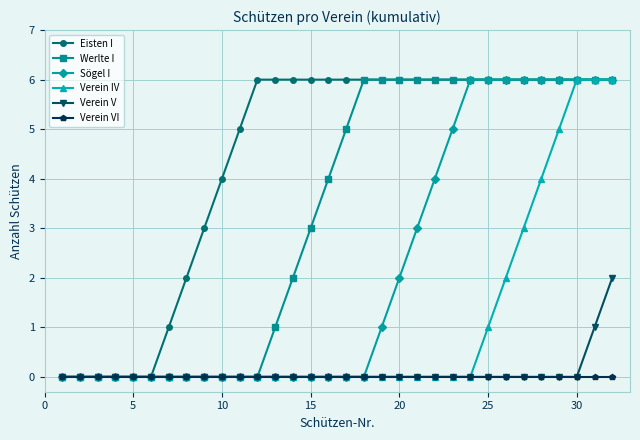

What is the value of the Verein IV point at the 27th from the left?

3